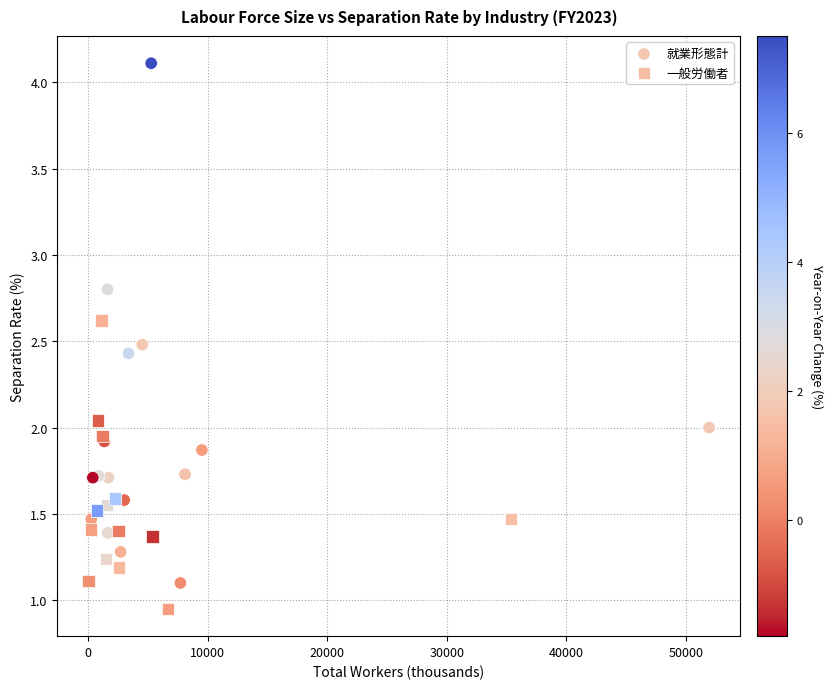

Which series contains the highest Y value?

就業形態計